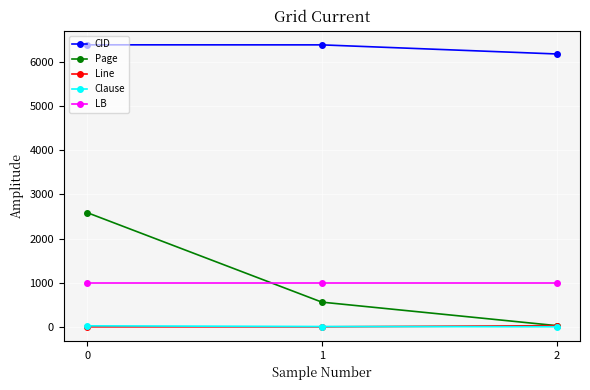

Which series has the largest total across all categories?

CID